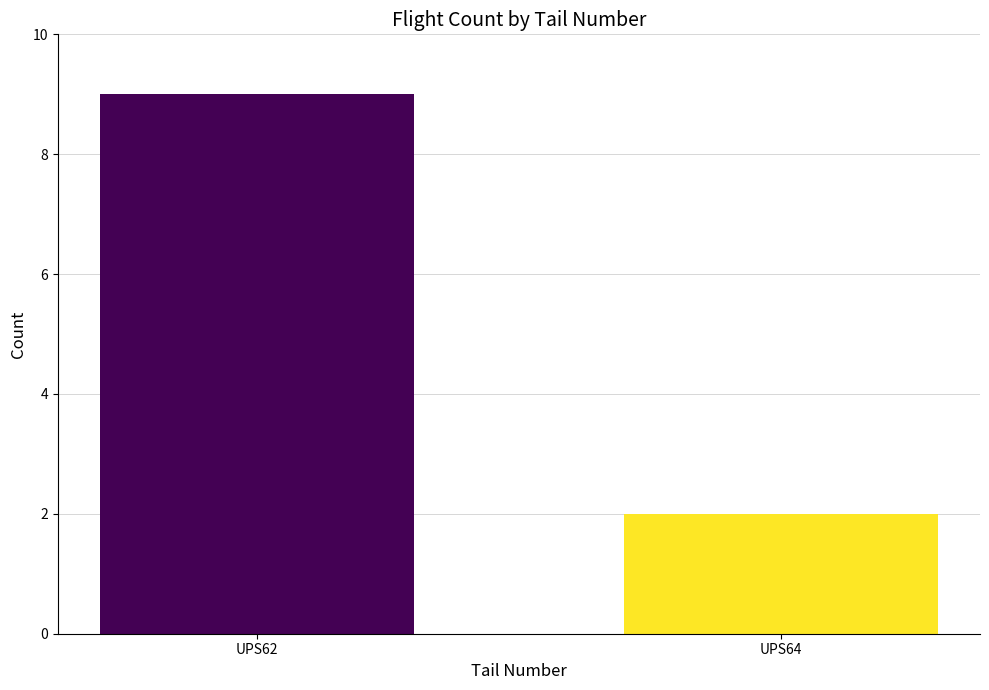

What is the maximum value shown in the chart?

9